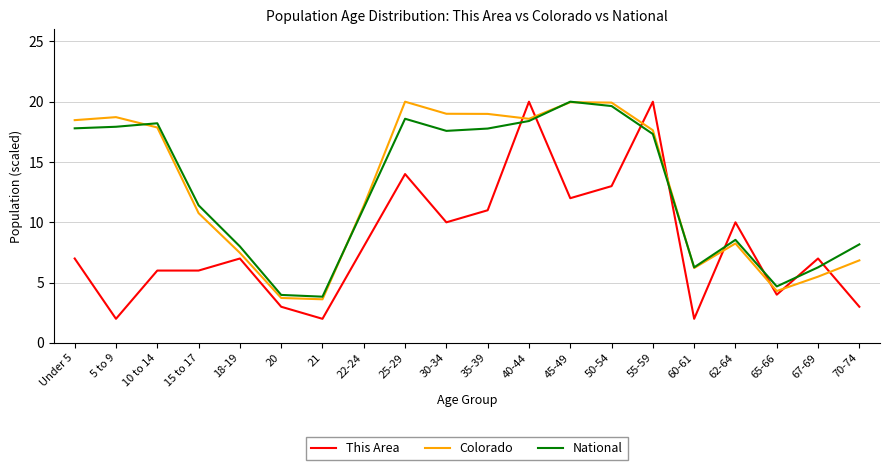

What is the difference between the Colorado values at 25-29 and 21?

16.4